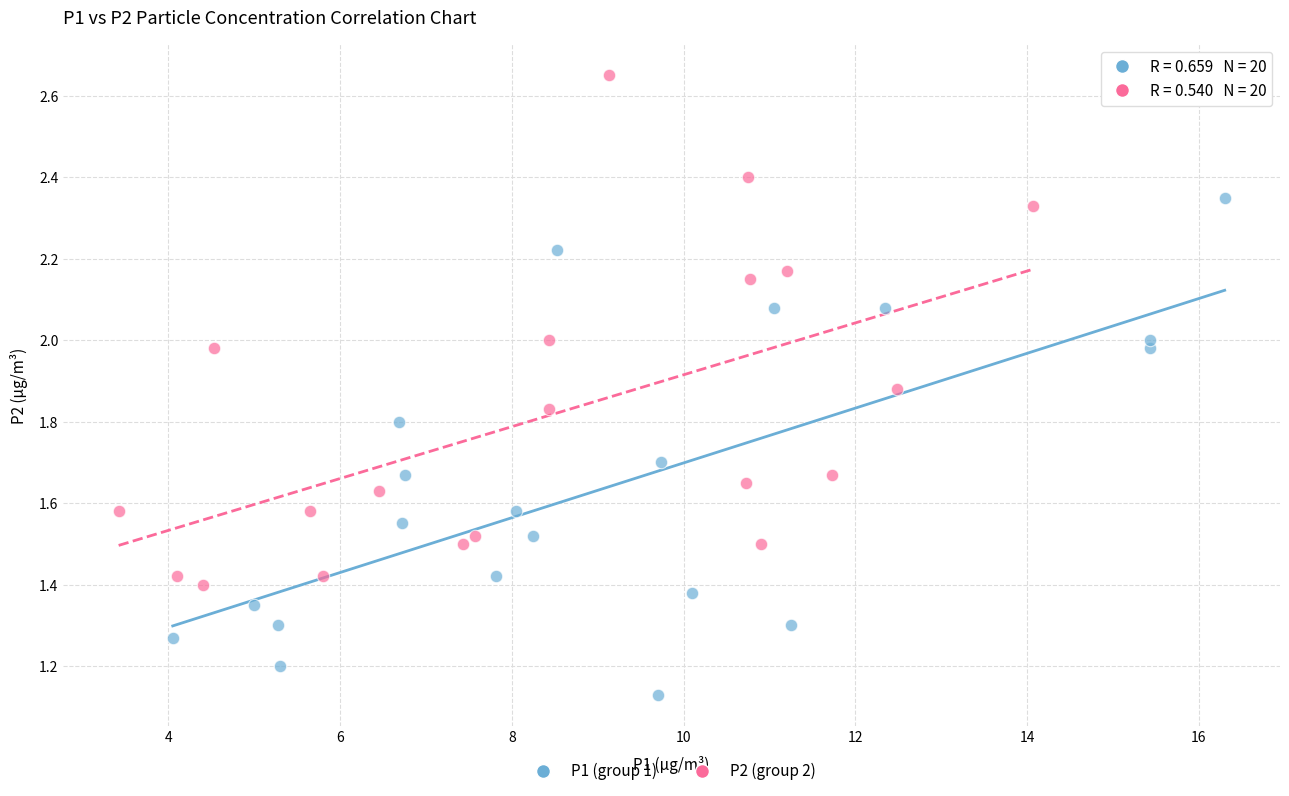

Which series contains the highest Y value?

P2 (group 2)